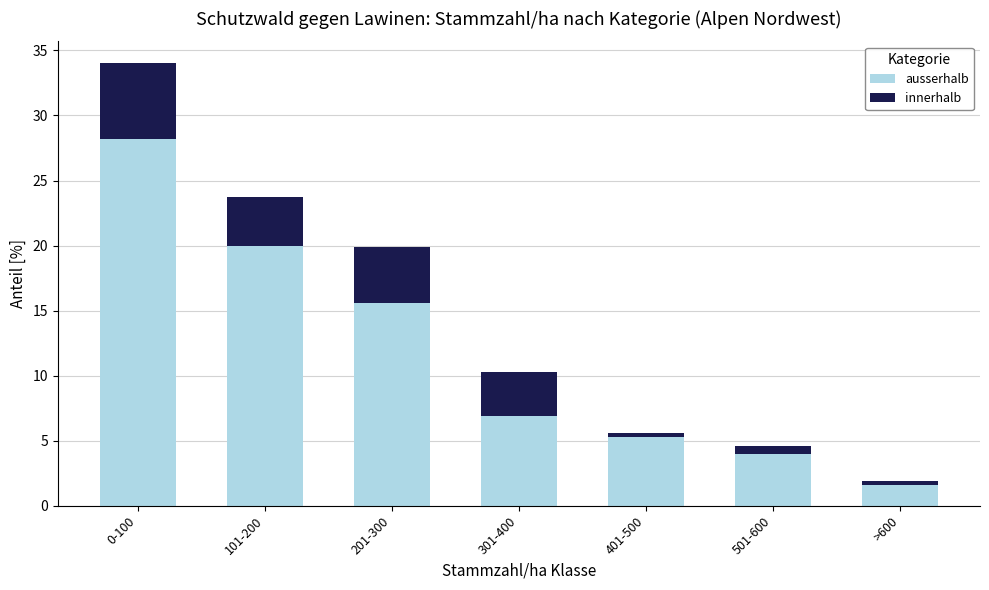

At which label does ausserhalb reach its minimum?

>600